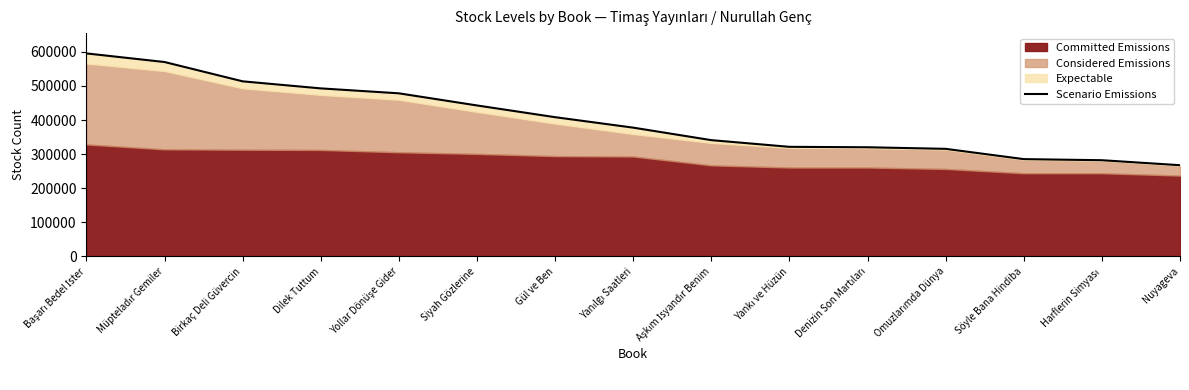

Reading left to right, list all the values displayed in this chart.

Başarı Bedel İster=595556	Müpteladır Gemiler=570286	Birkaç Deli Güvercin=513639	Dilek Tuttum=492960	Yollar Dönüşe Gider=478471	Siyah Gözlerine=442897	Gül ve Ben=408491	Yanılgı Saatleri=377801	Aşkım İsyandır Benim=341134	Yankı ve Hüzün=321524	Denizin Son Martıları=320288	Omuzlarımda Dünya=315609	Söyle Bana Hindiba=285483	Harflerin Simyası=282274	Nuyageva=267626